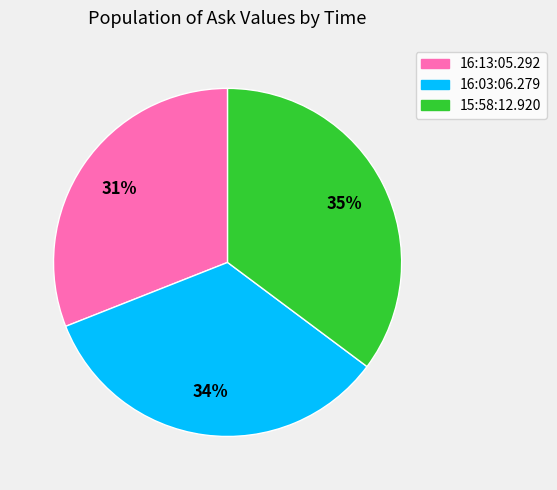

What percentage is the 15:58:12.920 slice, to the nearest percent?

35%